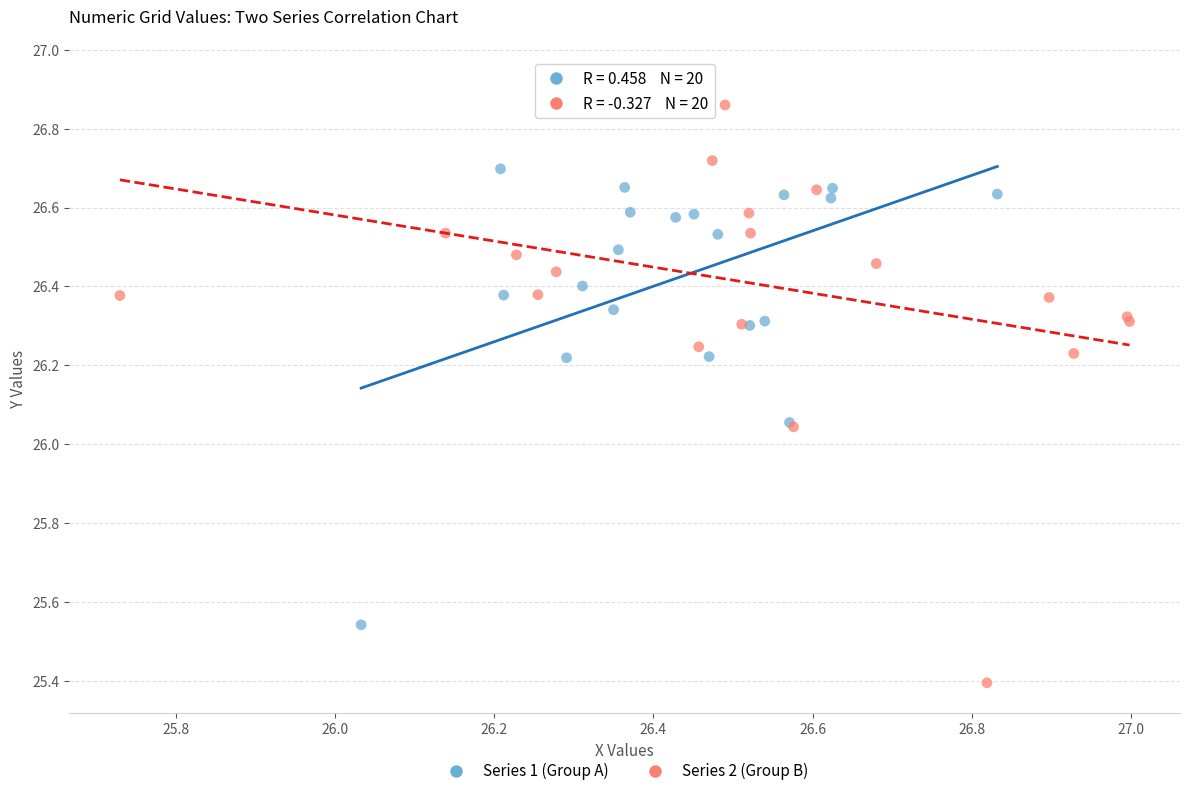

Which series has the largest Y range (max minus min)?

Series 2 (Group B)